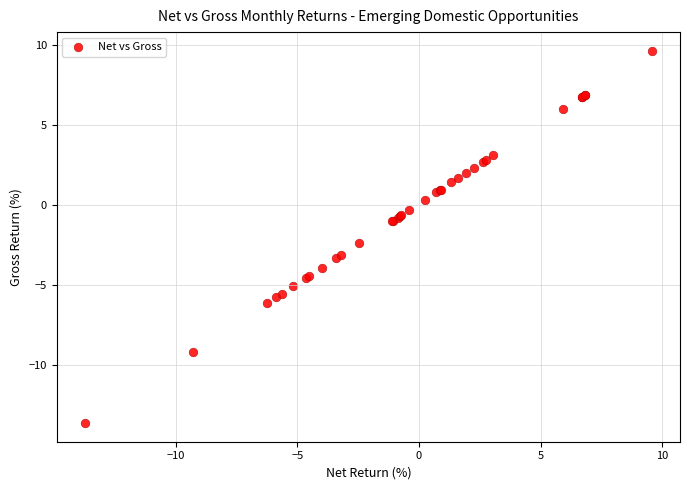

What Y value in the scatter plot is closest to -2?

-2.4